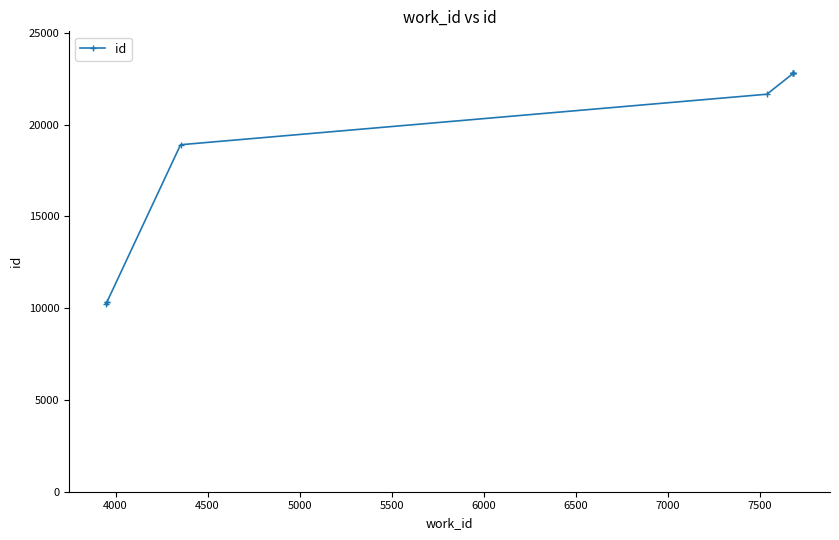

Which has a higher value, 6500 or 5500?

6500